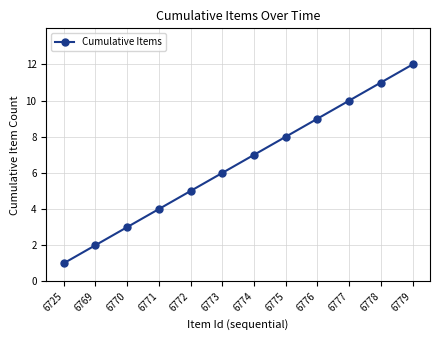

Between 6769 and 6774, which is larger?

6774